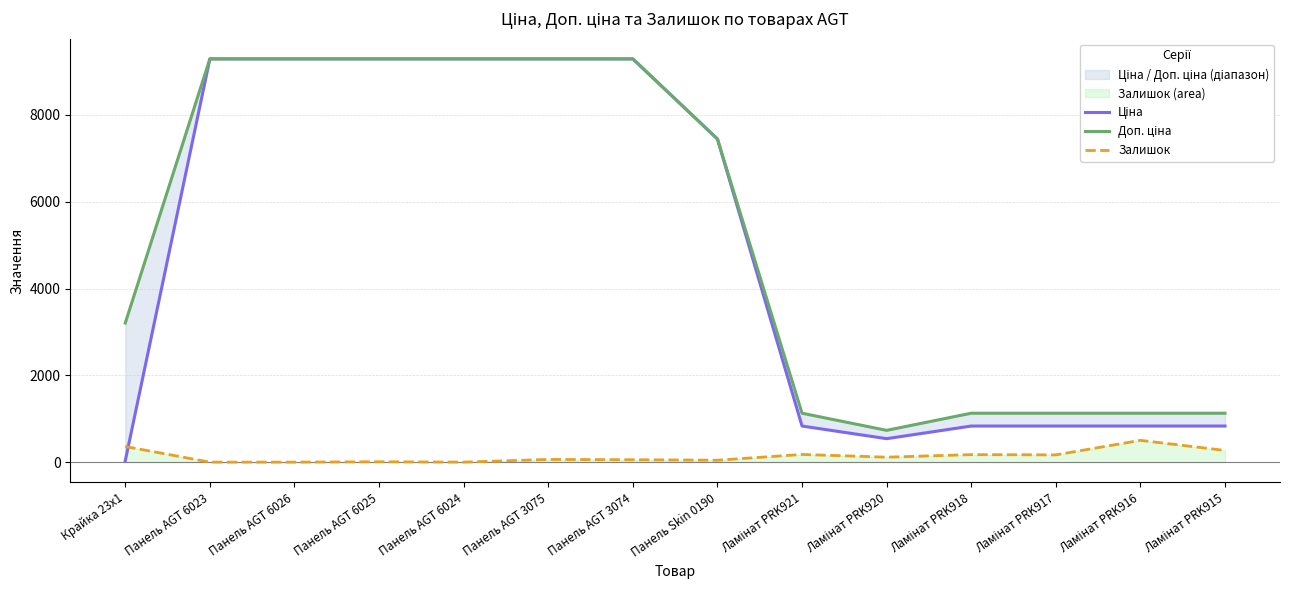

What is the approximate value of Ціна at Панель AGT 3074?

9290.5